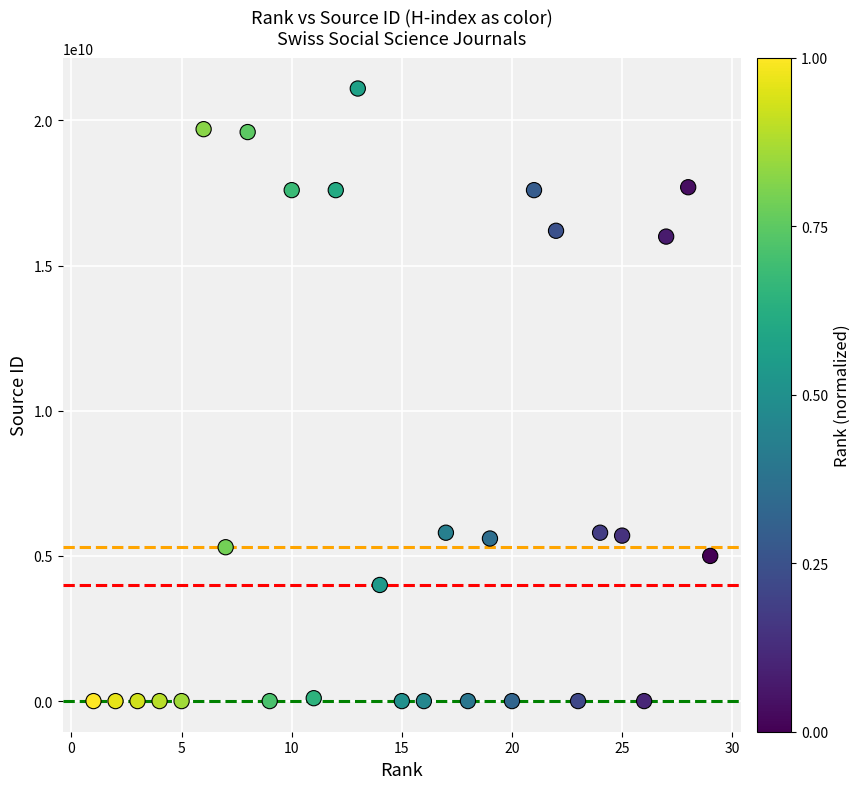

What is the range of Y values (max minus min)?

21100206764